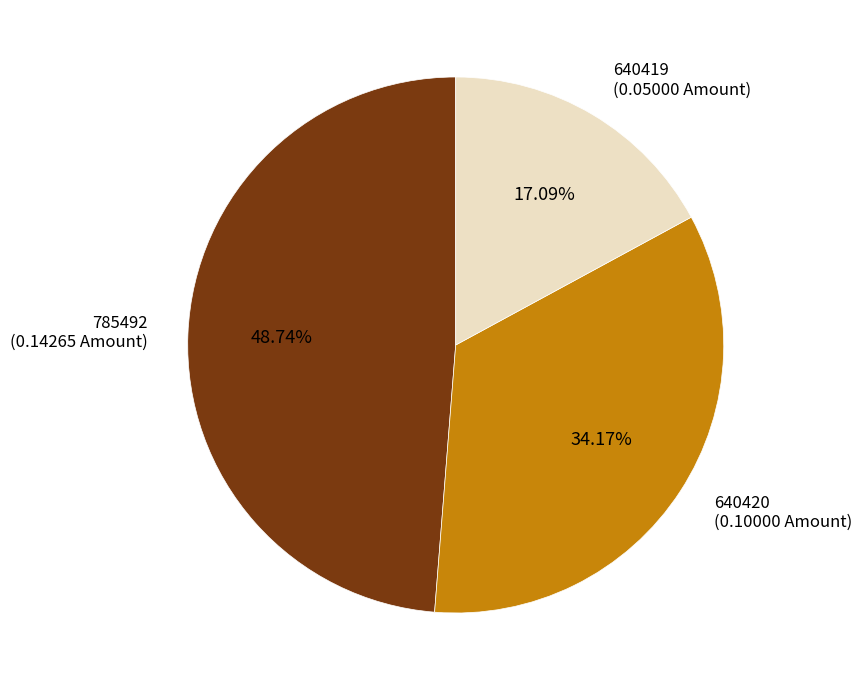

Is there any slice that represents more than half of the pie?

No